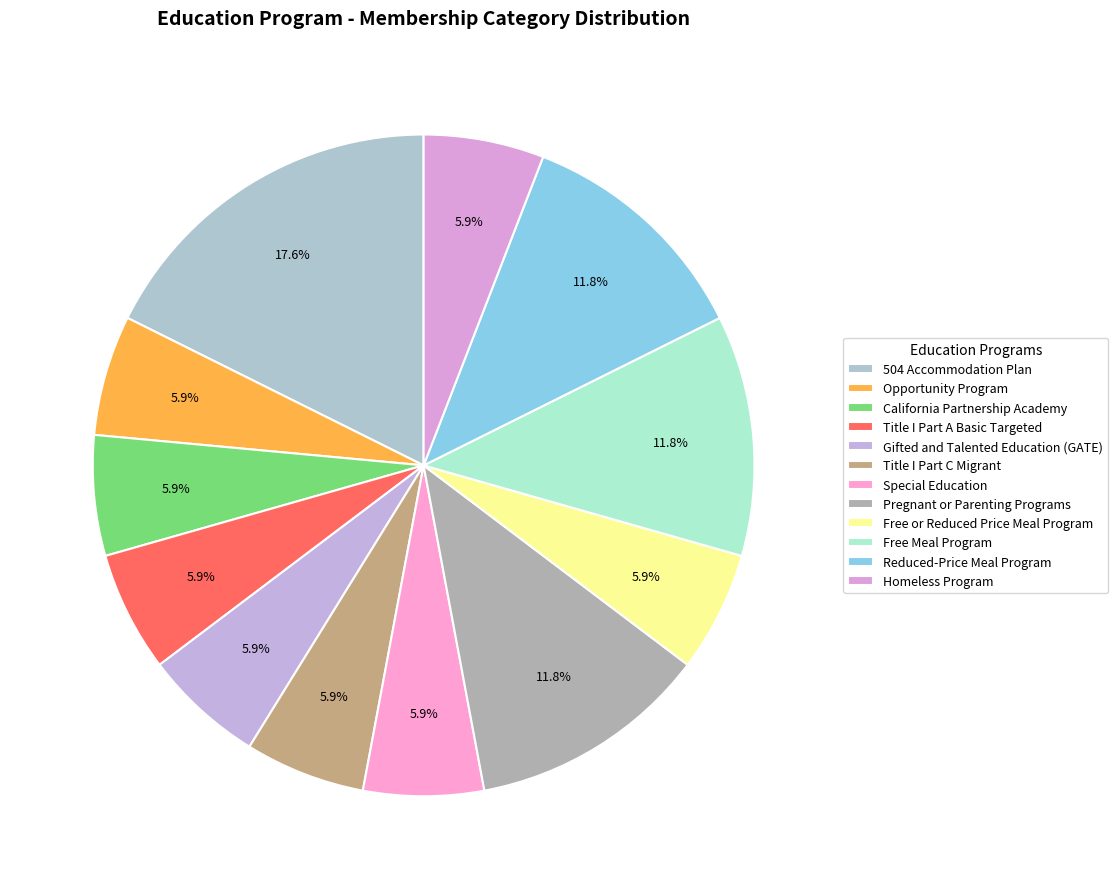

What is the total percentage of Free Meal Program and Special Education?

17.6%